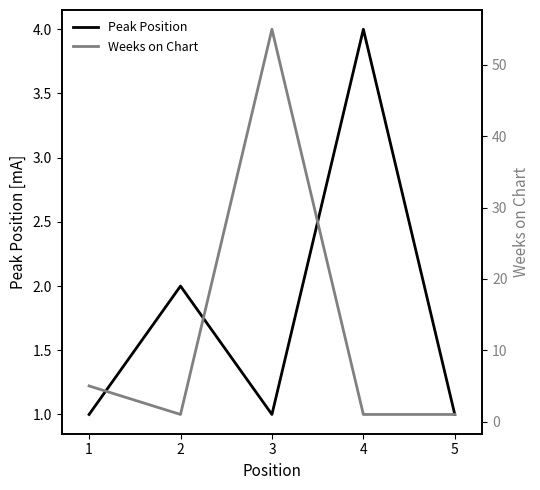

Where is Peak Position nearest to the value 2?

2